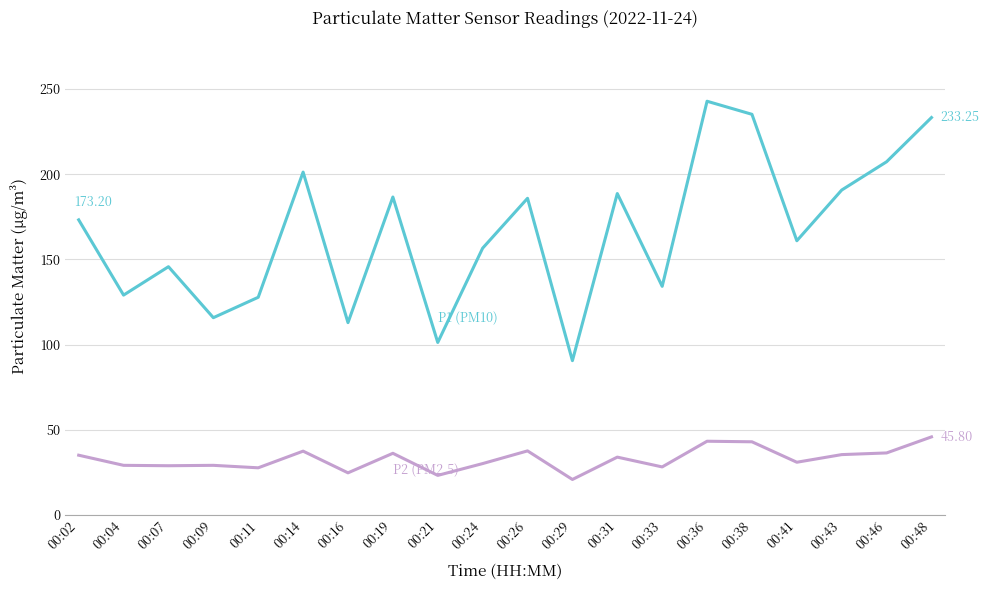

What is the difference between the highest and lowest values at 00:41?

130.0